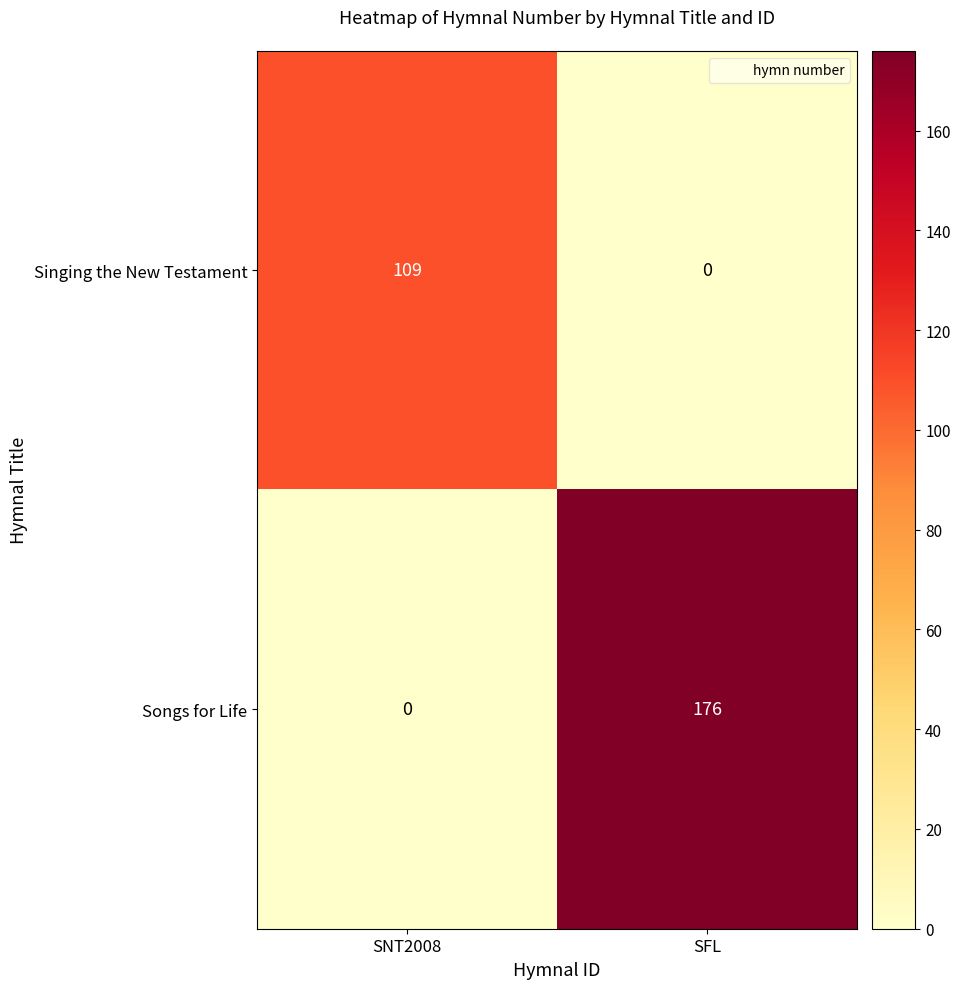

What is the total value across all series at SFL?

176